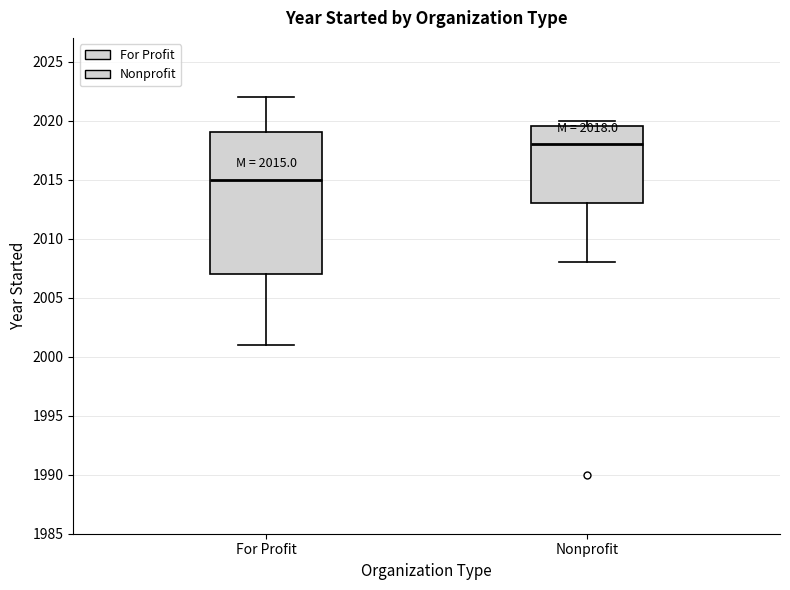

Which box has the lowest median line?

For Profit